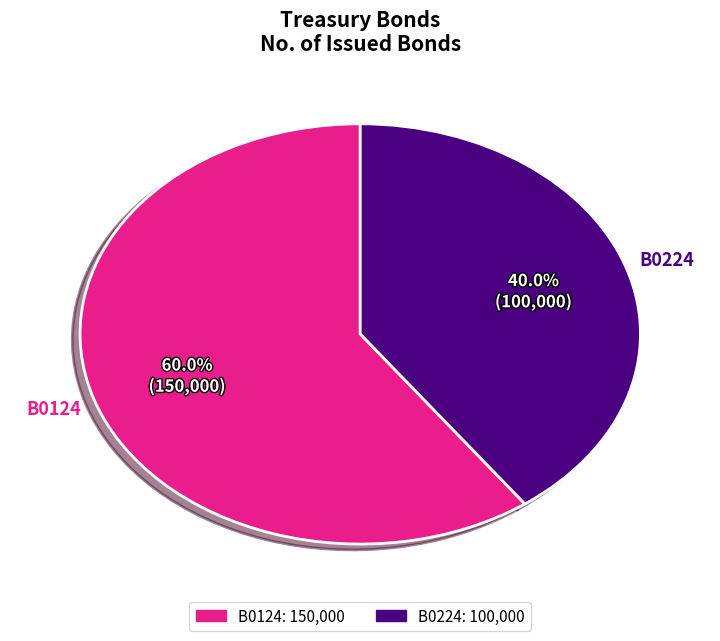

Combined, what portion of the pie is B0124 and B0224?

100.0%